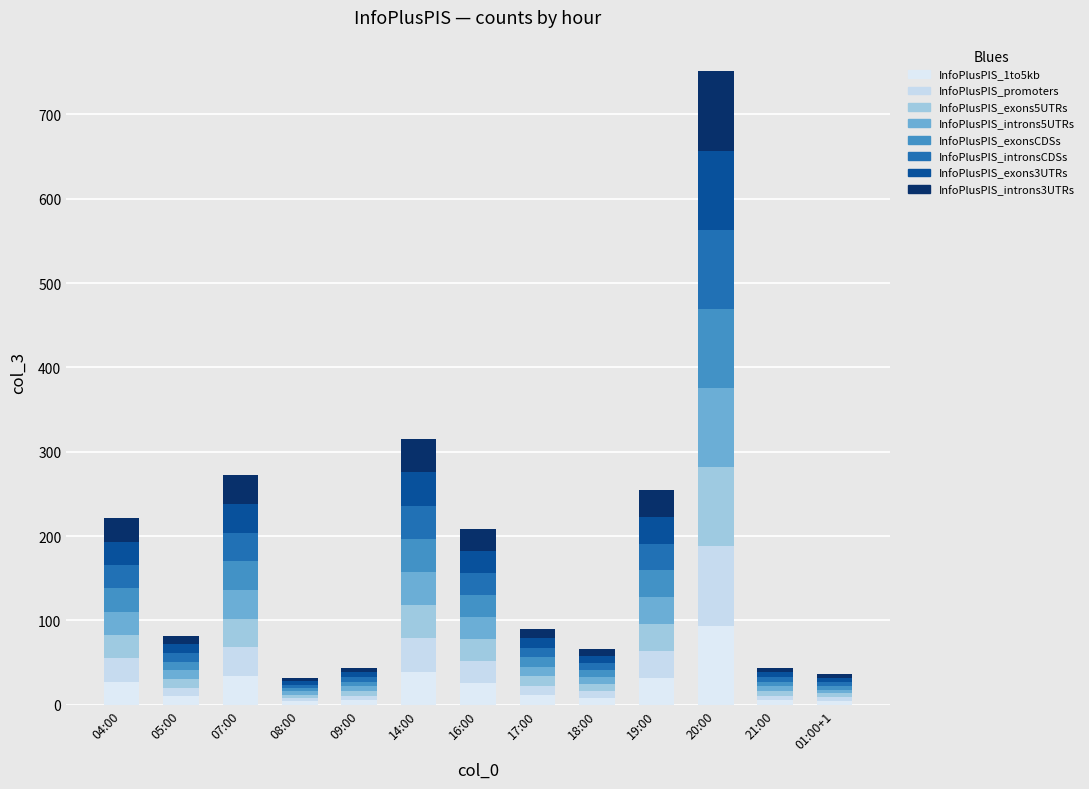

Count the number of data series in this chart.

8